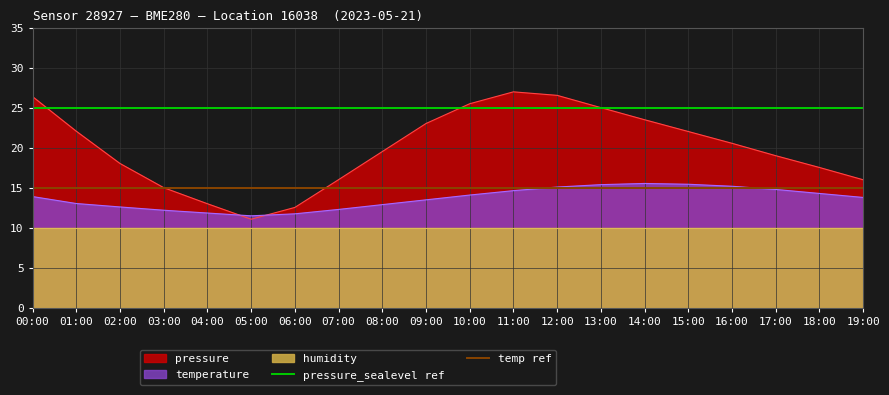

What is the maximum value for pressure?

27.0